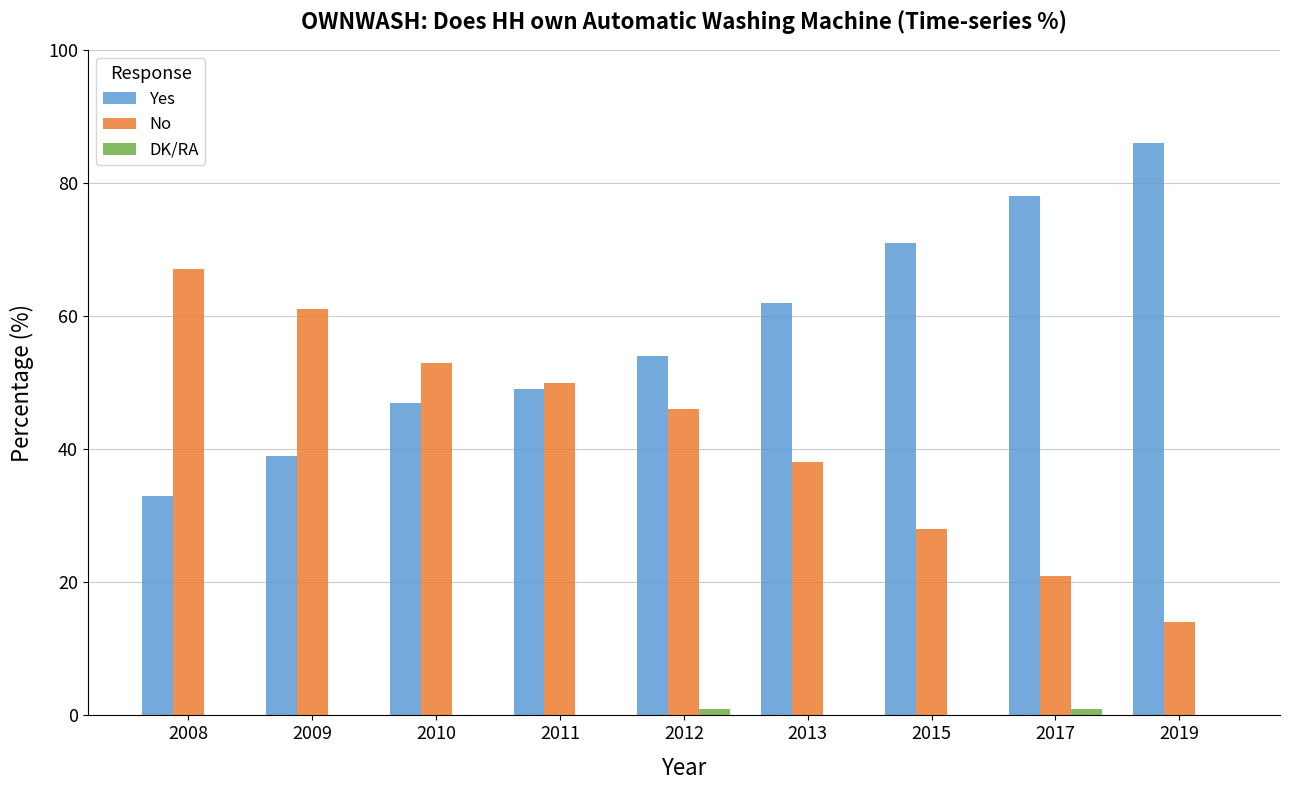

What is the greatest value displayed?

86